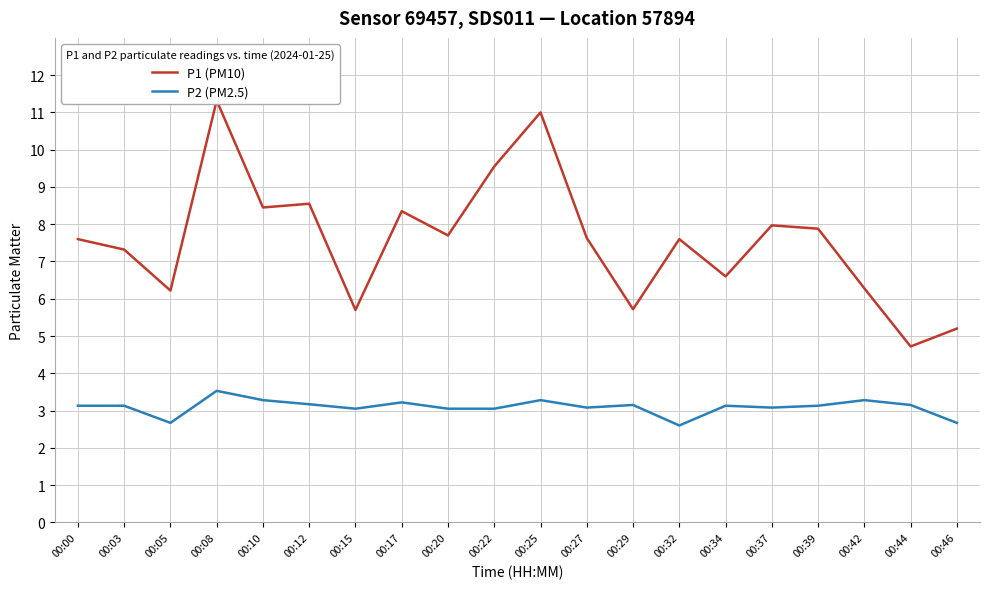

What is the sum of the P2 (PM2.5) values at 00:27 and 00:42?

6.4